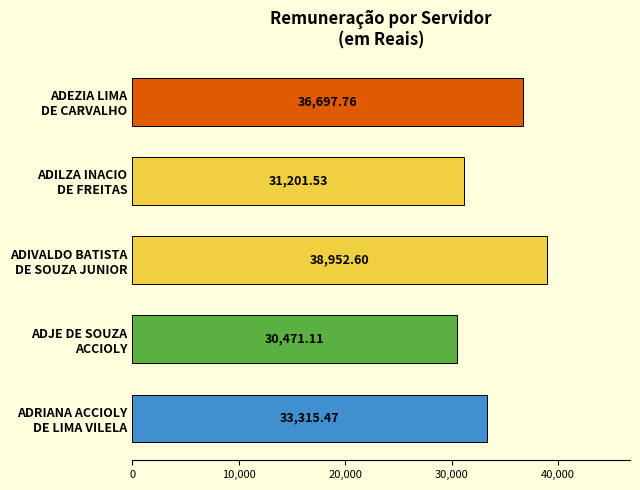

What is the sum of all values?

170638.5